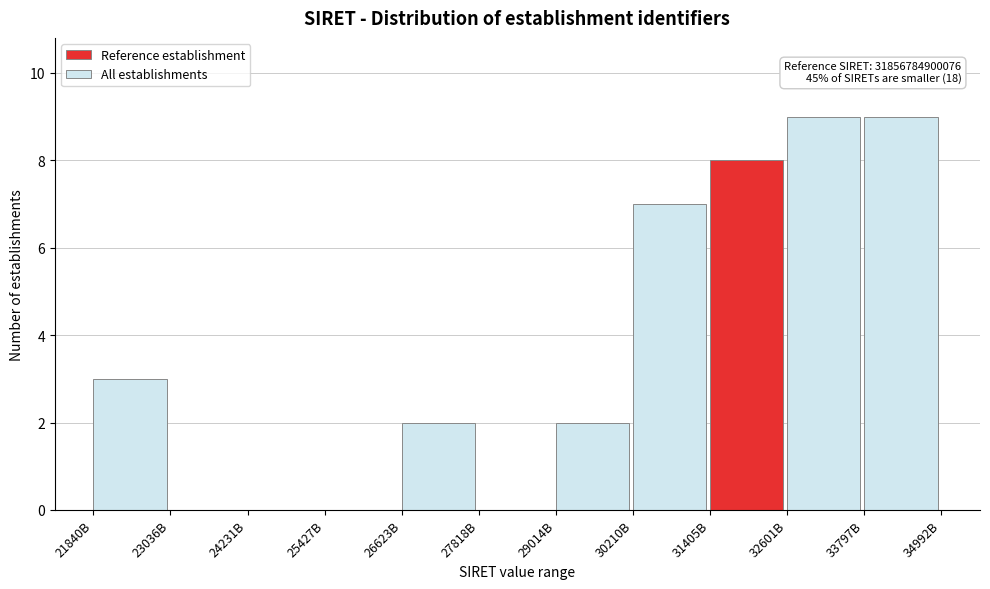

Reading left to right, what are all the values shown in this chart?

21840B=3	23036B=0	24231B=0	25427B=0	26623B=2	27818B=0	29014B=2	30210B=7	31405B=8	32601B=9	33797B=9